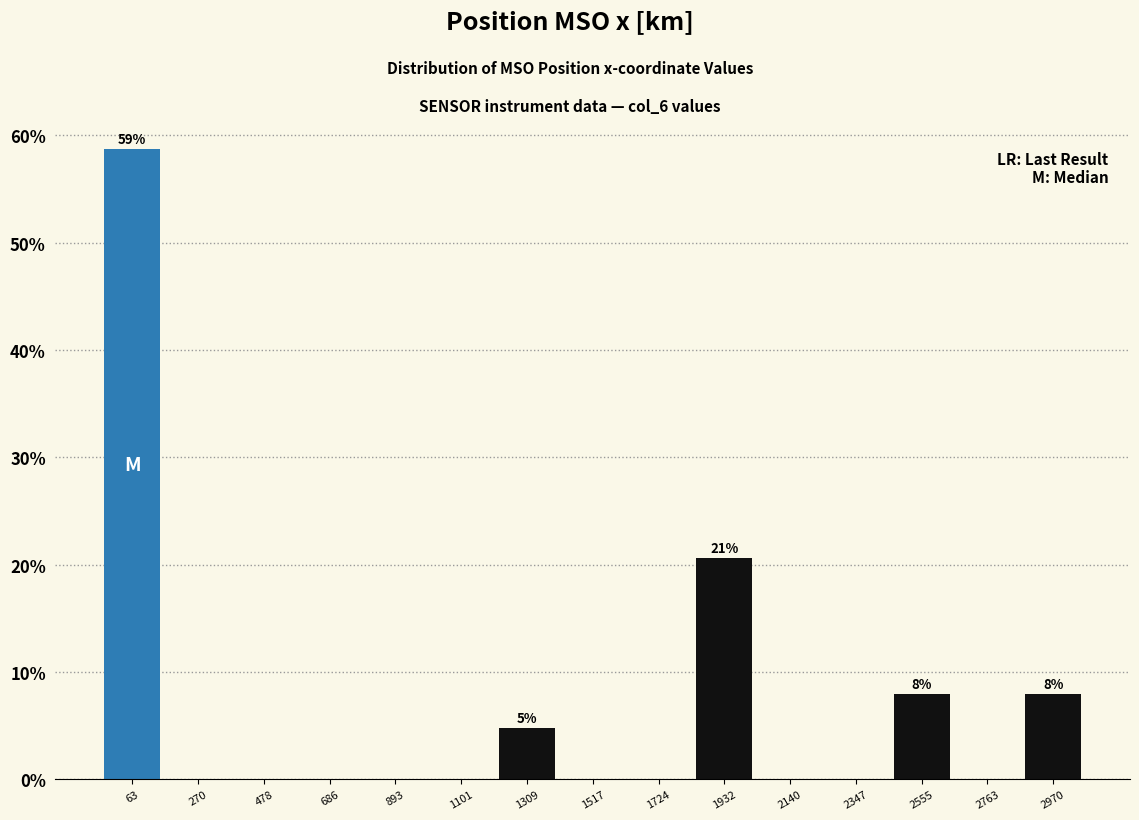

Which range on the x-axis has the tallest bar?

-50 to 150